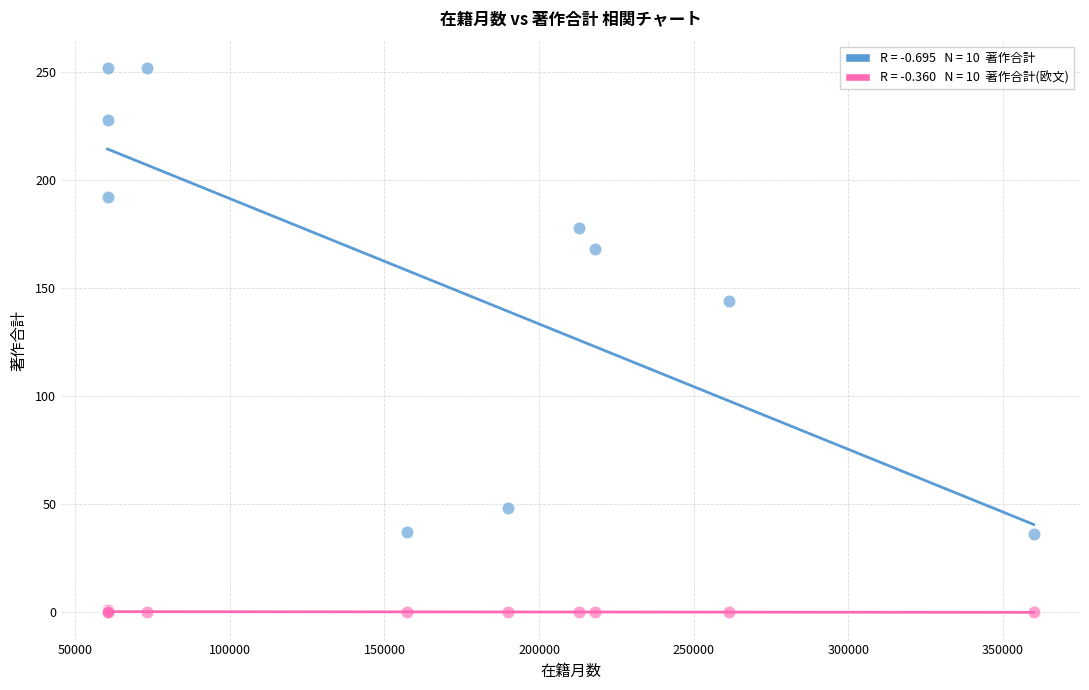

Across all series, what Y value is closest to 126?

144